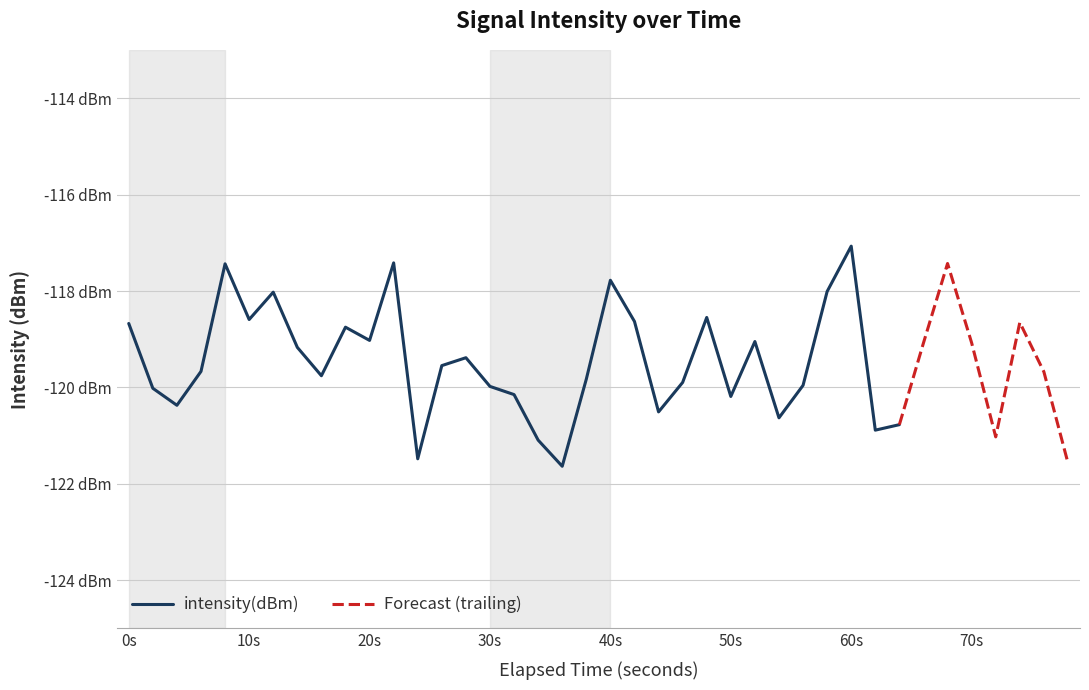

Is it true that the value at 28 is -41.5?

False